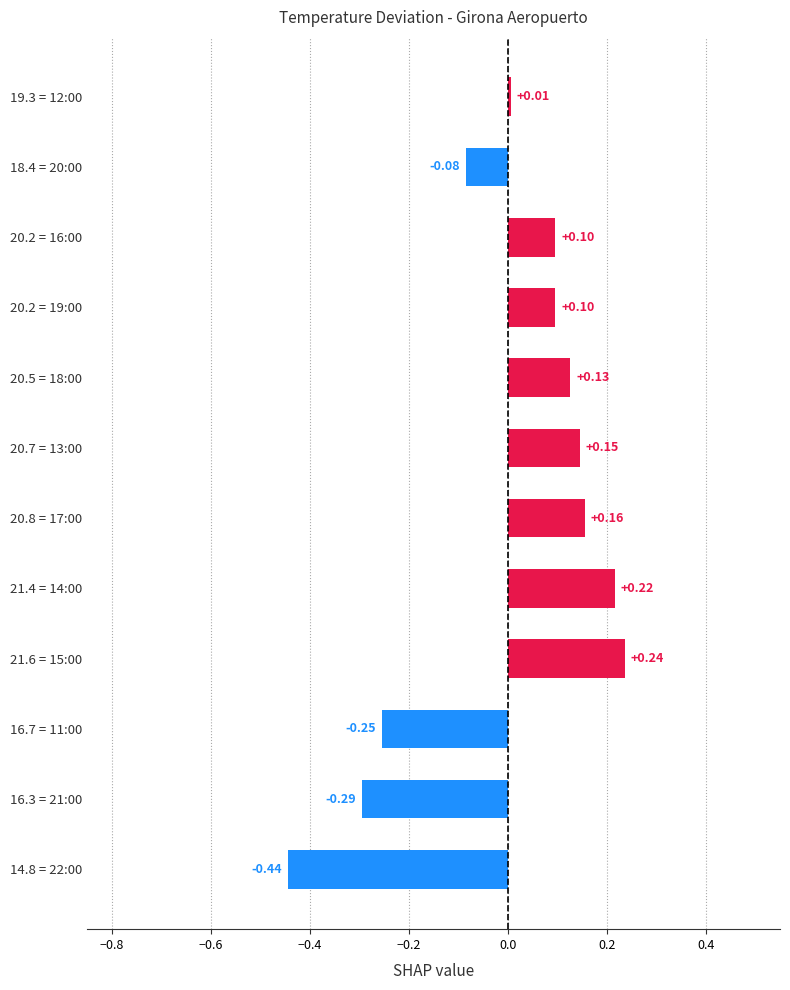

Does the chart contain stacked bars?

No